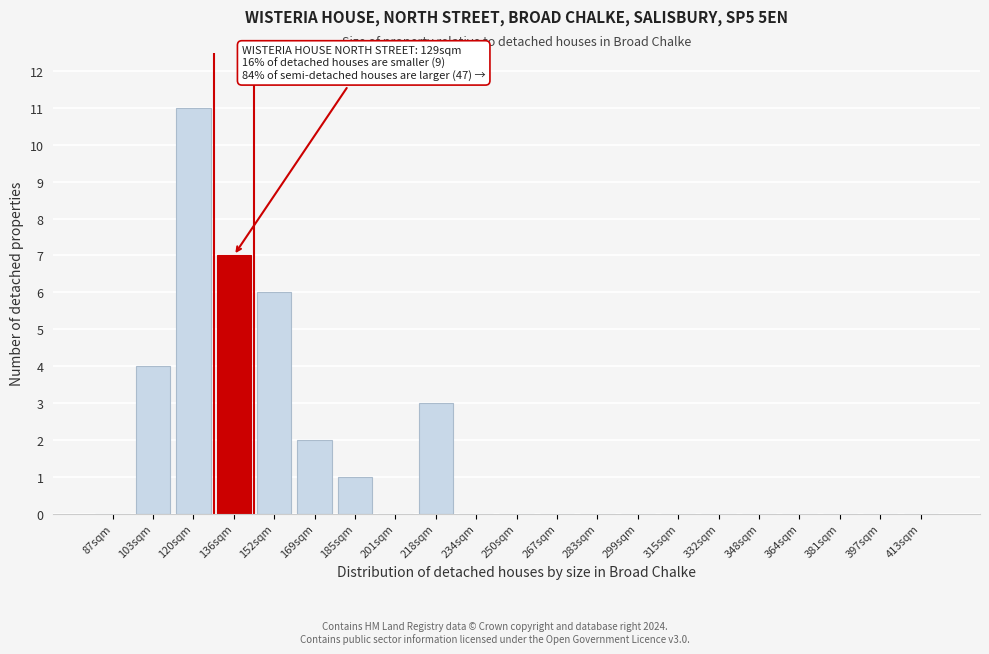

Reading right to left, what are all the values shown in this chart?

413sqm=0	397sqm=0	381sqm=0	364sqm=0	348sqm=0	332sqm=0	315sqm=0	299sqm=0	283sqm=0	267sqm=0	250sqm=0	234sqm=0	218sqm=3	201sqm=0	185sqm=1	169sqm=2	152sqm=6	136sqm=7	120sqm=11	103sqm=4	87sqm=0